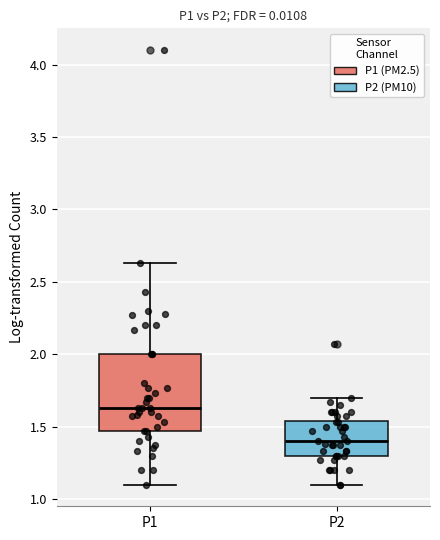

Which box's median line is the highest?

P1